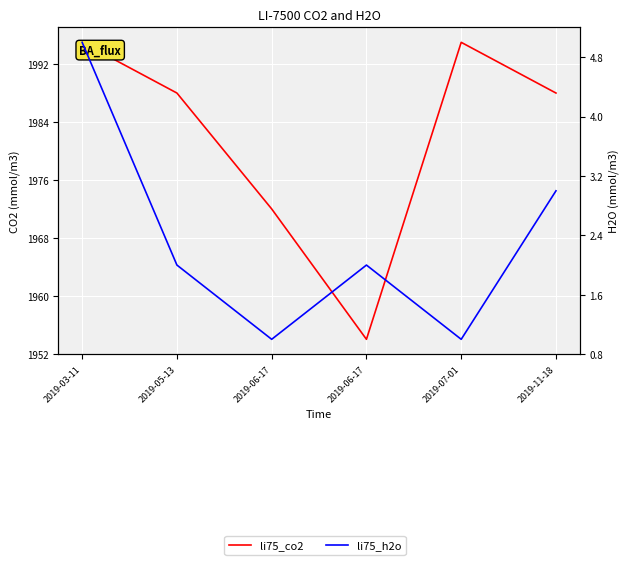

What is the label of the 5th point from the right?

2019-05-13